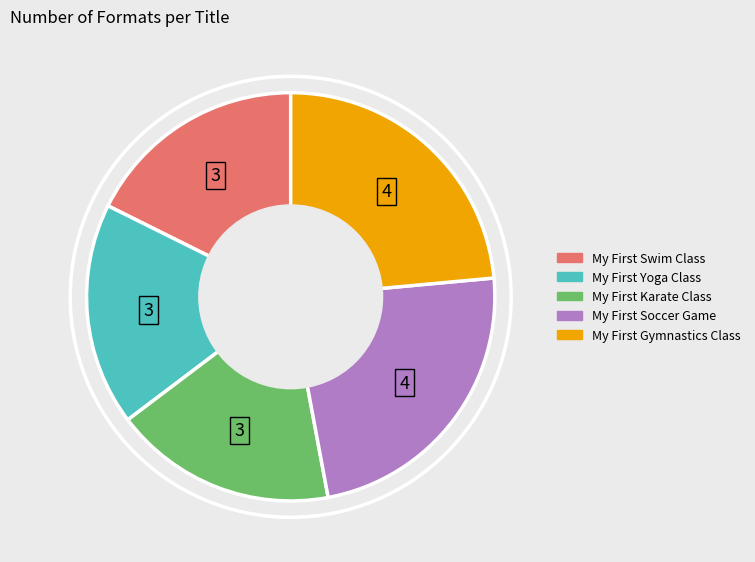

Is there a majority slice in this chart?

No